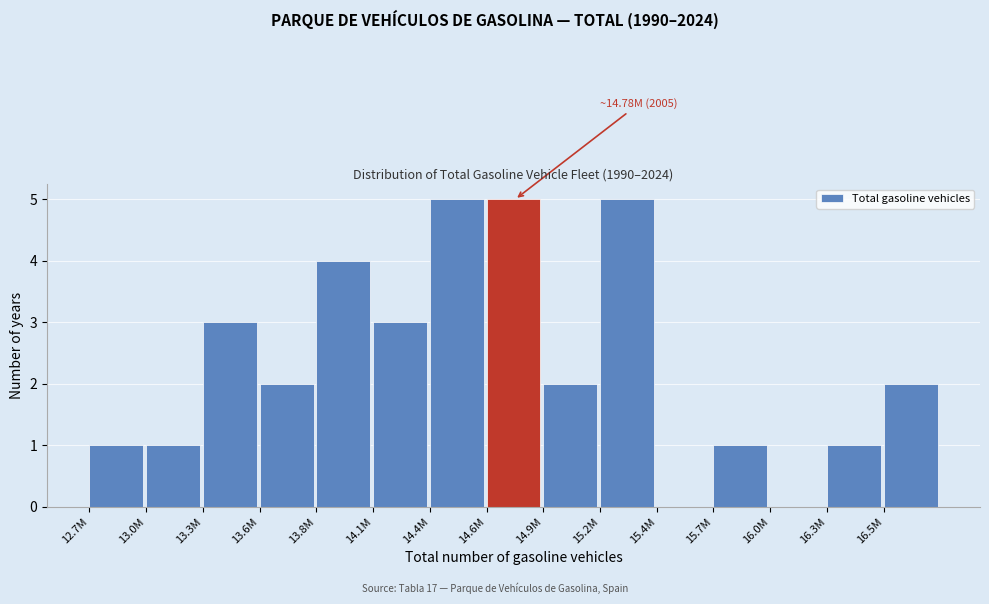

Reading right to left, list all the values displayed in this chart.

16.5M=2	16.3M=1	16.0M=0	15.7M=1	15.4M=0	15.2M=5	14.9M=2	14.6M=5	14.4M=5	14.1M=3	13.8M=4	13.6M=2	13.3M=3	13.0M=1	12.7M=1